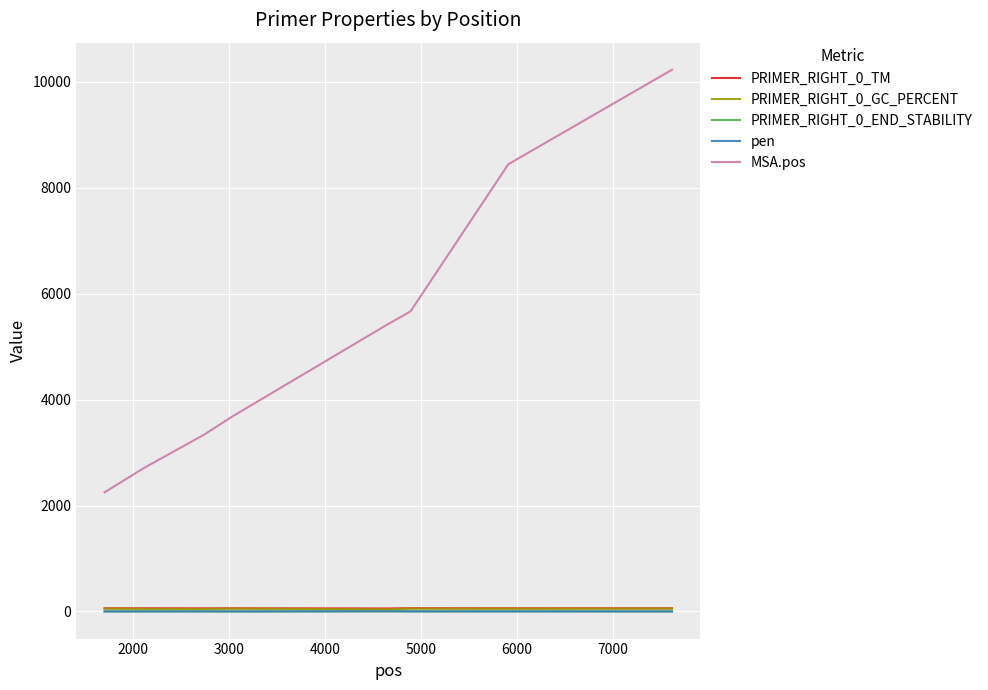

Does the chart have visible grid lines?

Yes